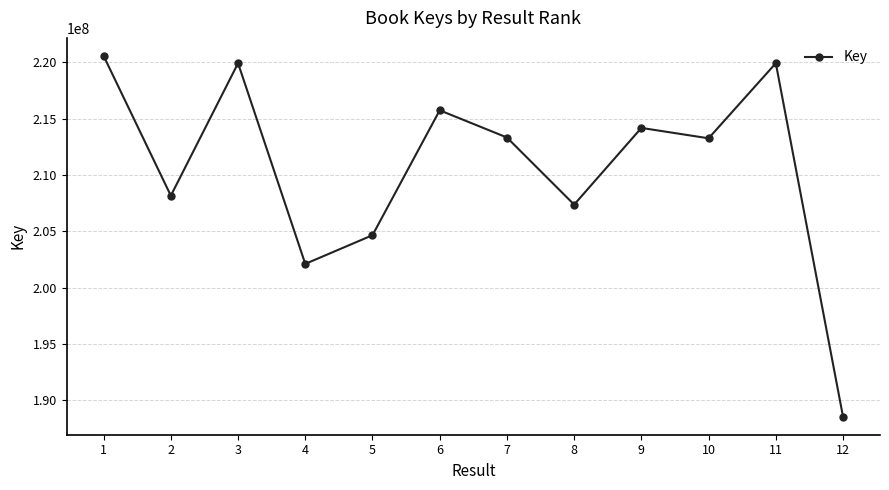

Between 12 and 8, which is larger?

8